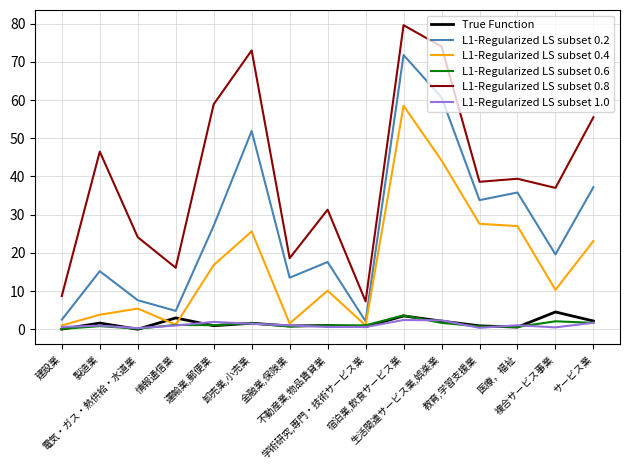

Which series has the largest total across all categories?

L1-Regularized LS subset 0.8